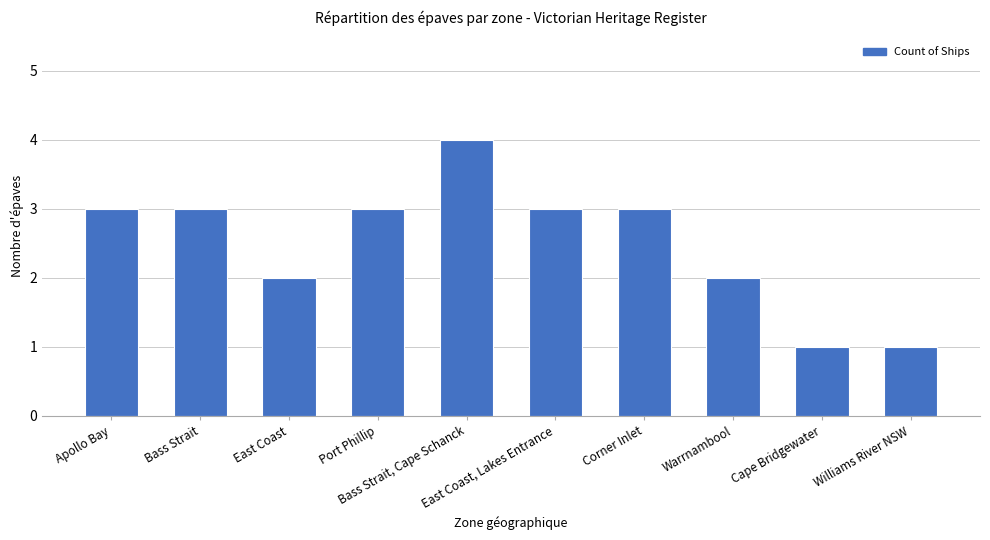

What is the maximum value shown in the chart?

4